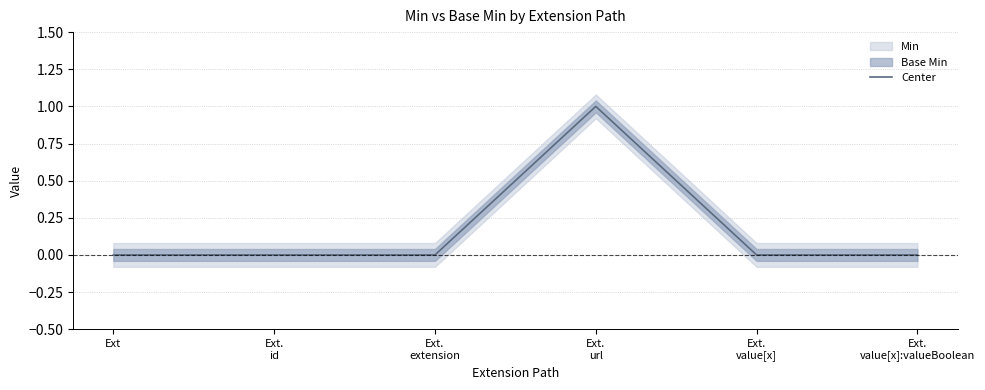

What is the value of the 4th point from the left?

1